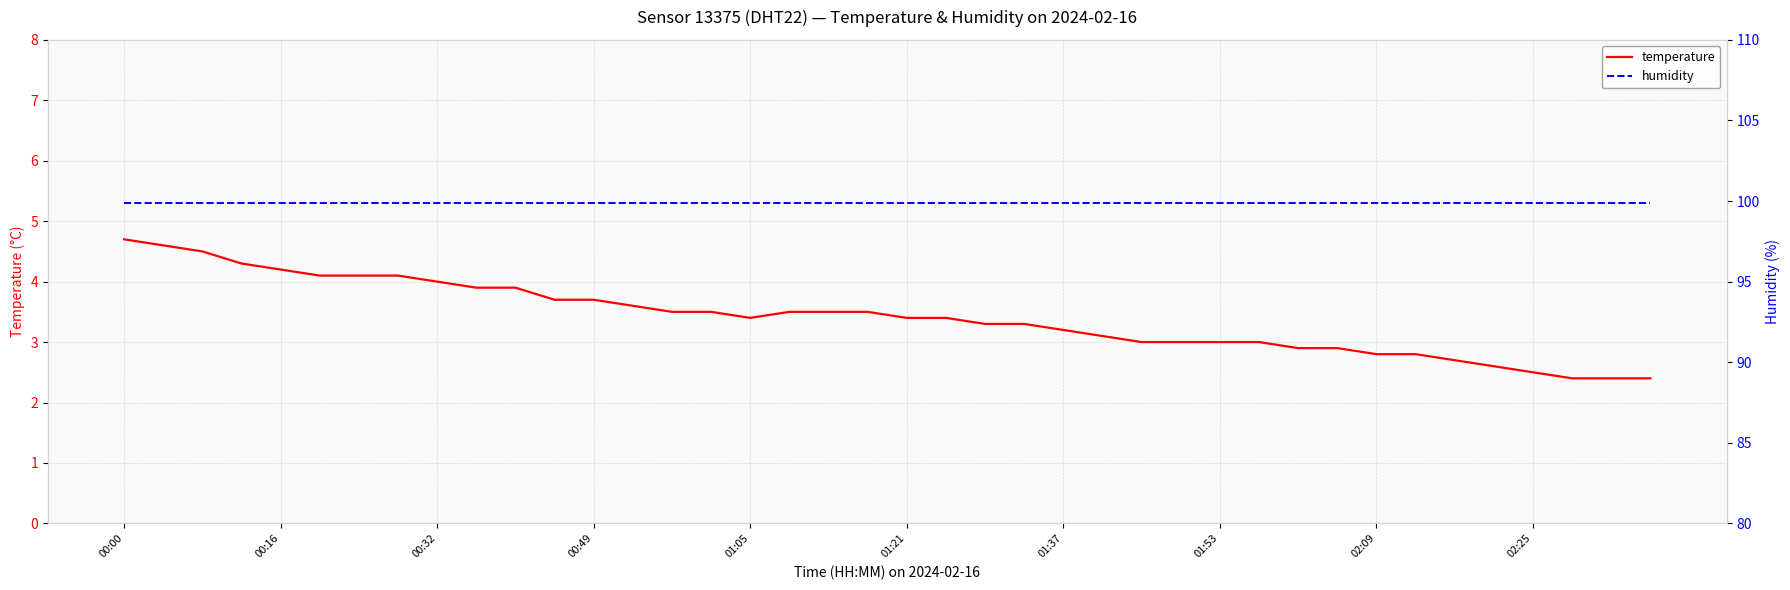

What is the label of the 1st point from the right?

39